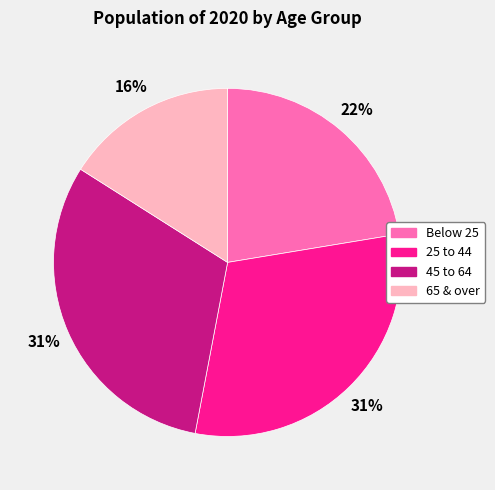

Does 45 to 64 represent more than half of the total?

No